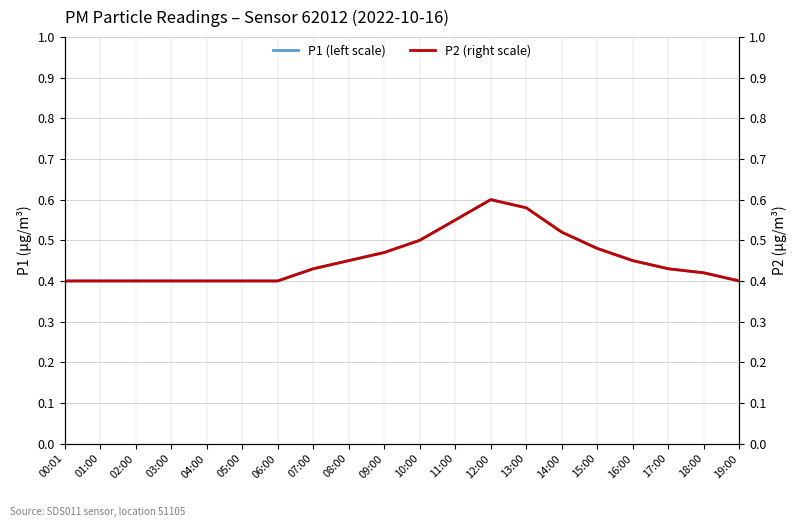

What is the total value across all series at 19:00?

0.8